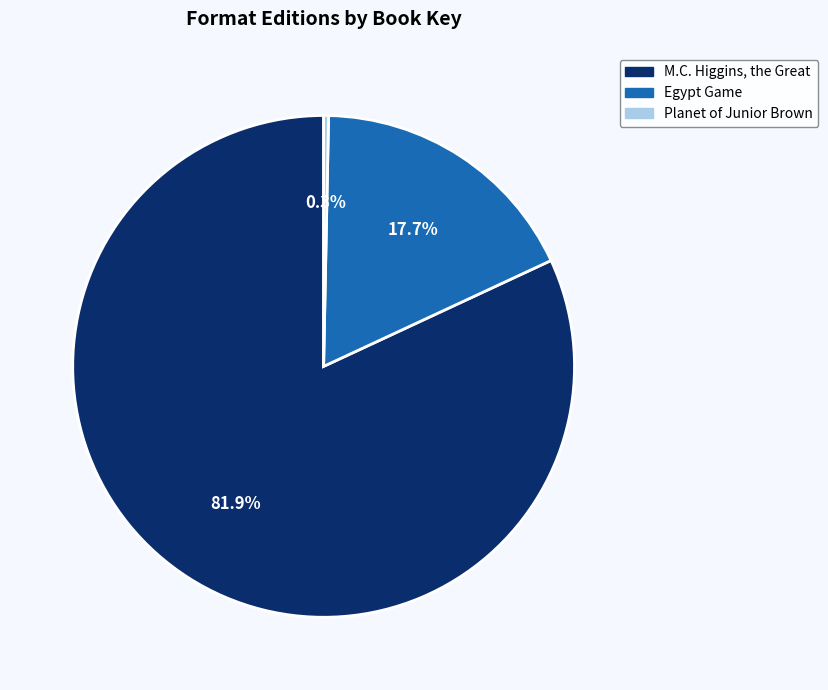

How many segments does this pie chart have?

3